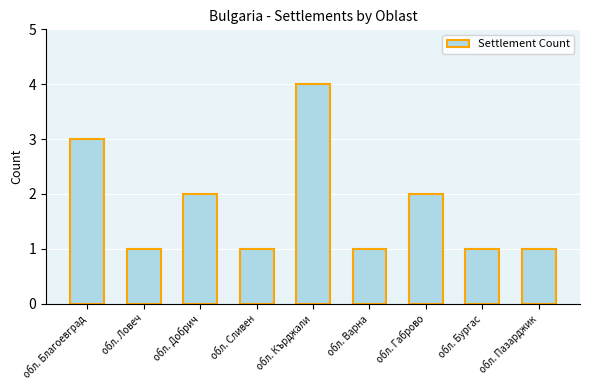

Is it true that the value at обл. Бургас is 2?

False